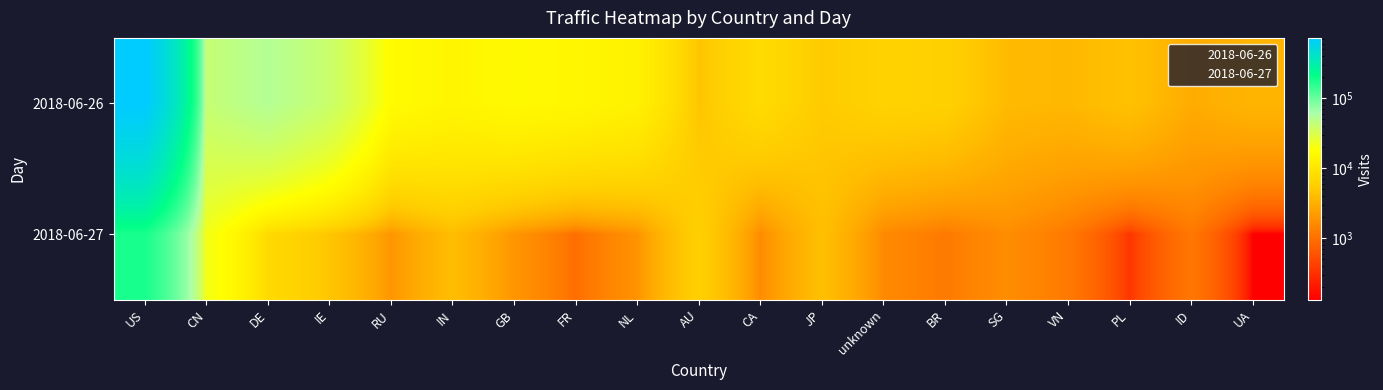

At which category is the sum across all series the highest?

US